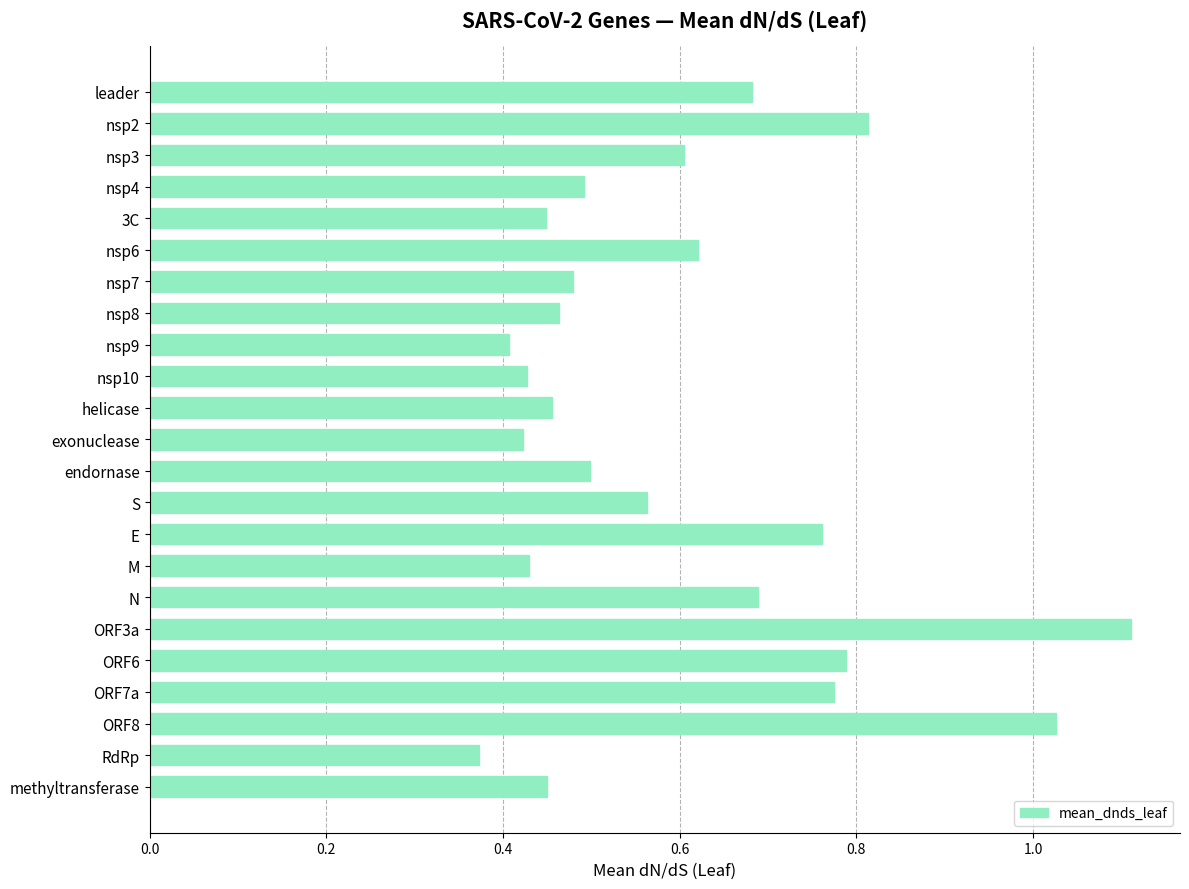

Where is the data nearest to the value 0?

RdRp